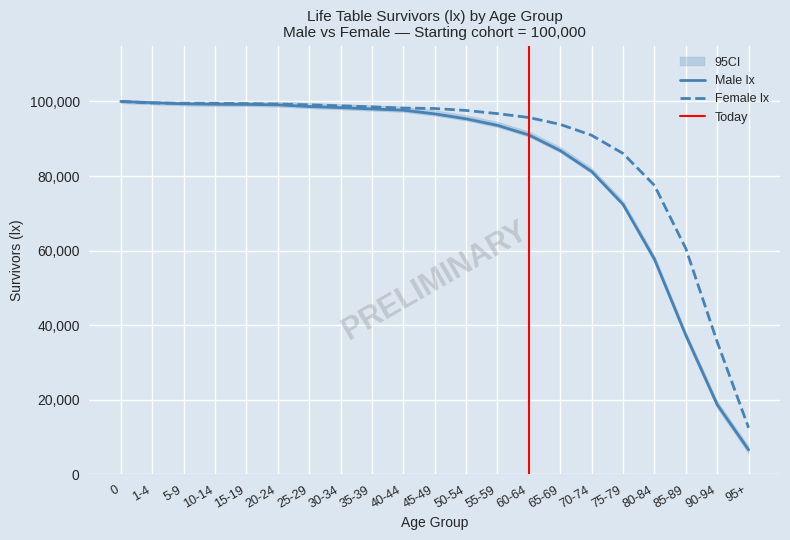

What is the difference between the second highest and minimum values in the Female lx series?

87110